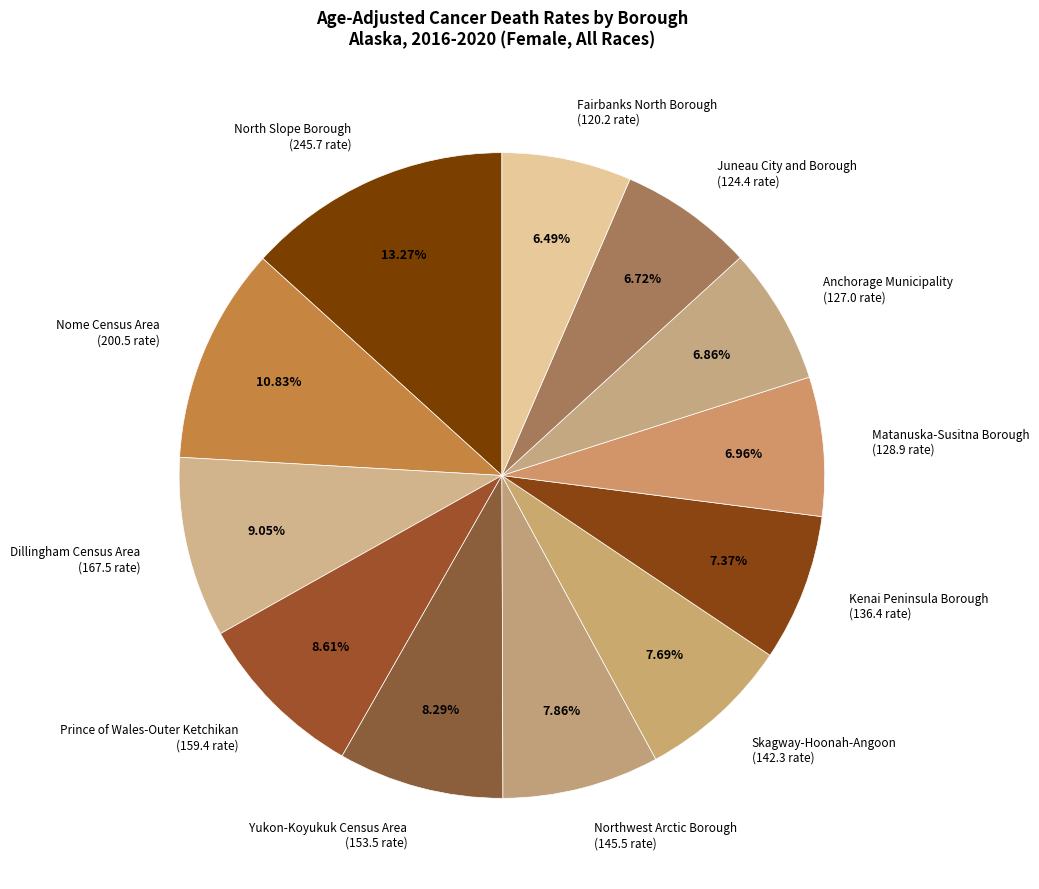

What is the ratio of the value at Anchorage Municipality to the value at Dillingham Census Area?

0.8